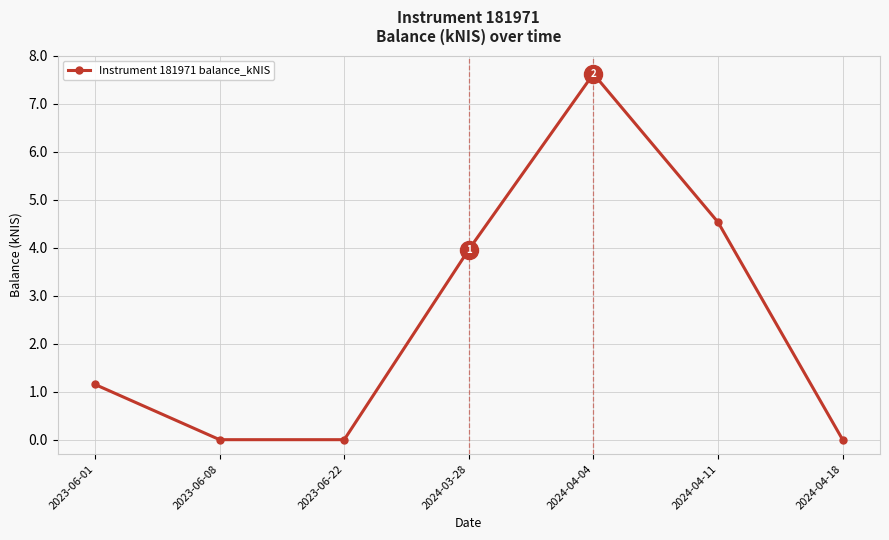

At which label is the value closest to 3?

2024-03-28